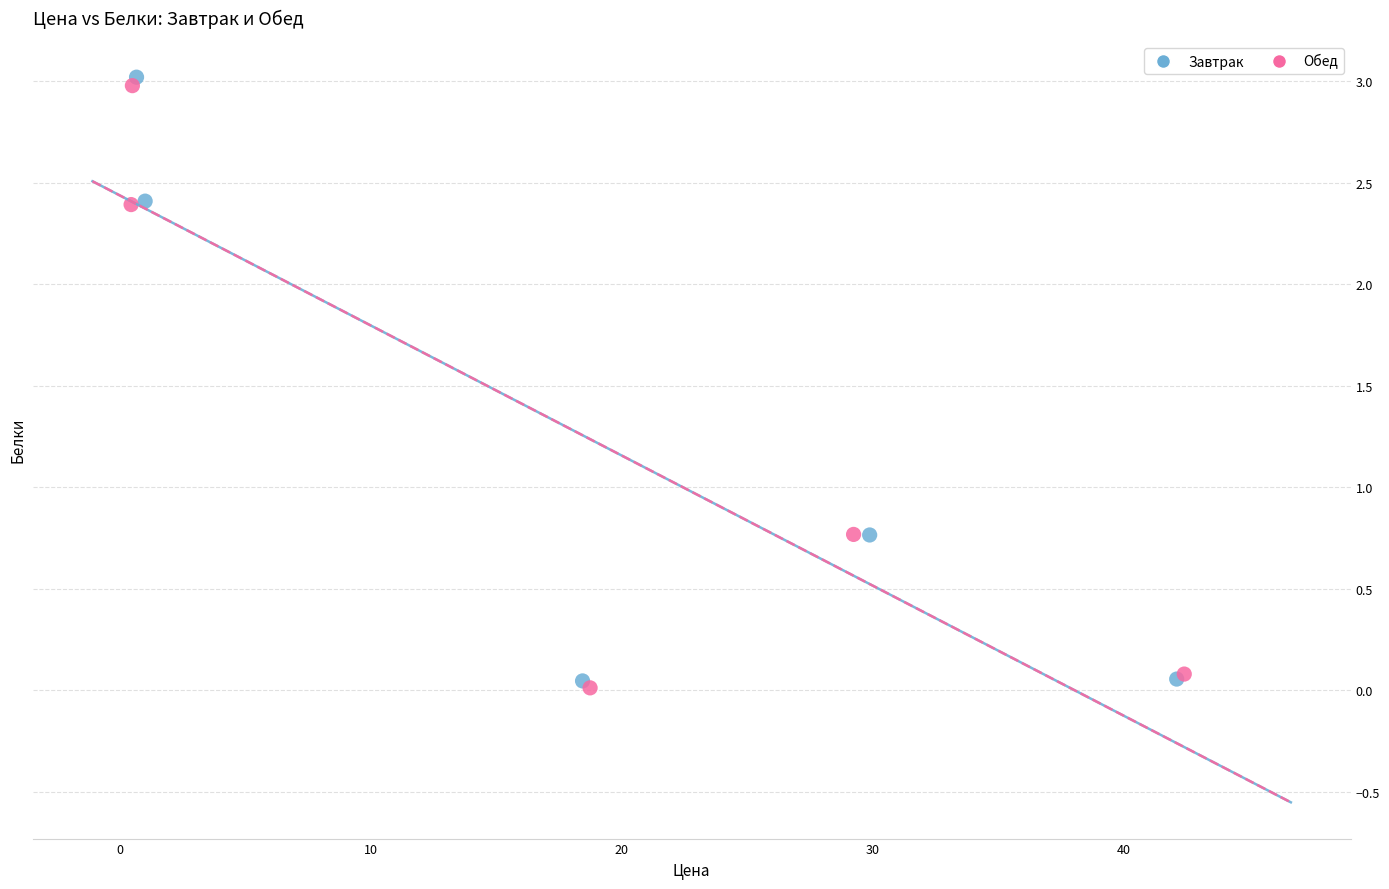

Which series has the largest Y range (max minus min)?

Завтрак